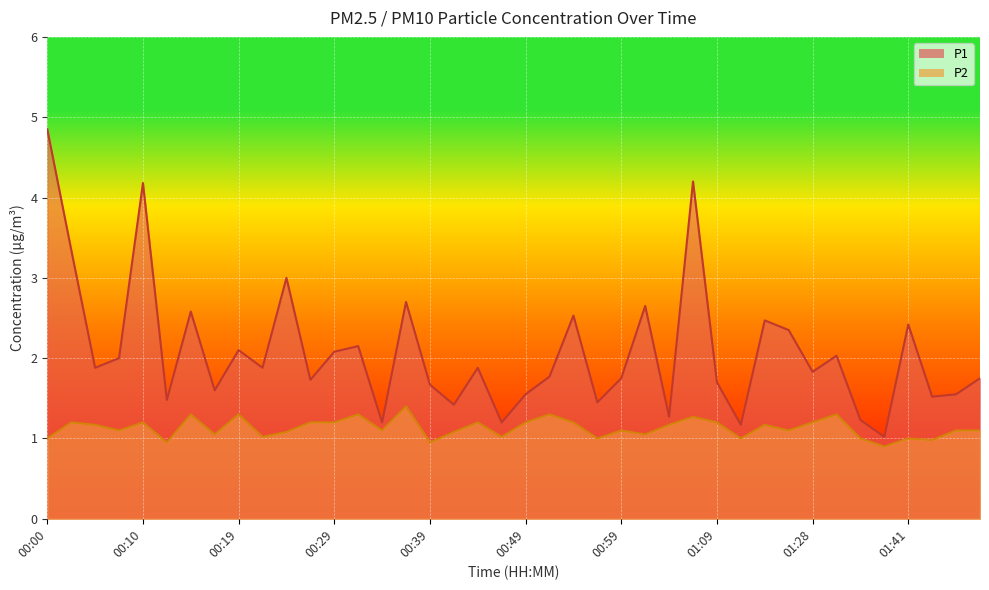

How many lines are shown in the chart?

2